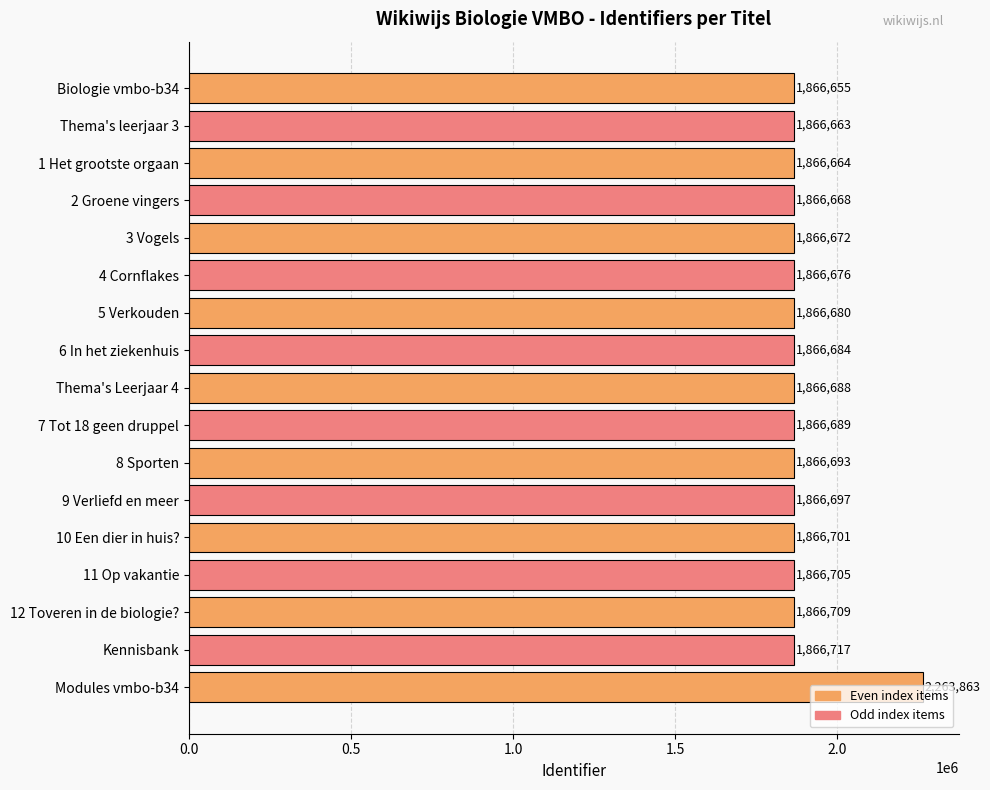

The chart shows a value of 667174 at 3 Vogels. True or false?

False